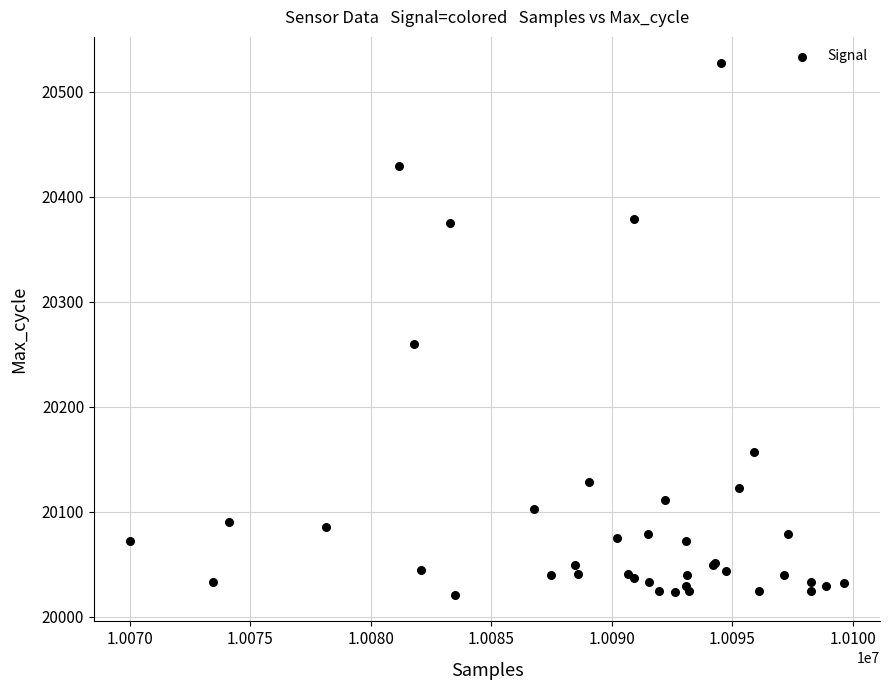

What Y value in the scatter plot is closest to 20274?

20260